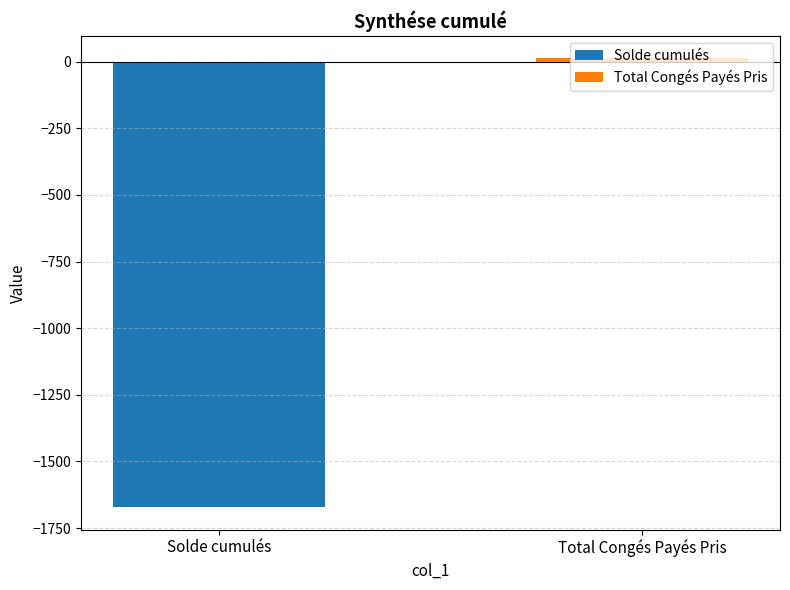

Which series has the widest spread of values?

Solde cumulés